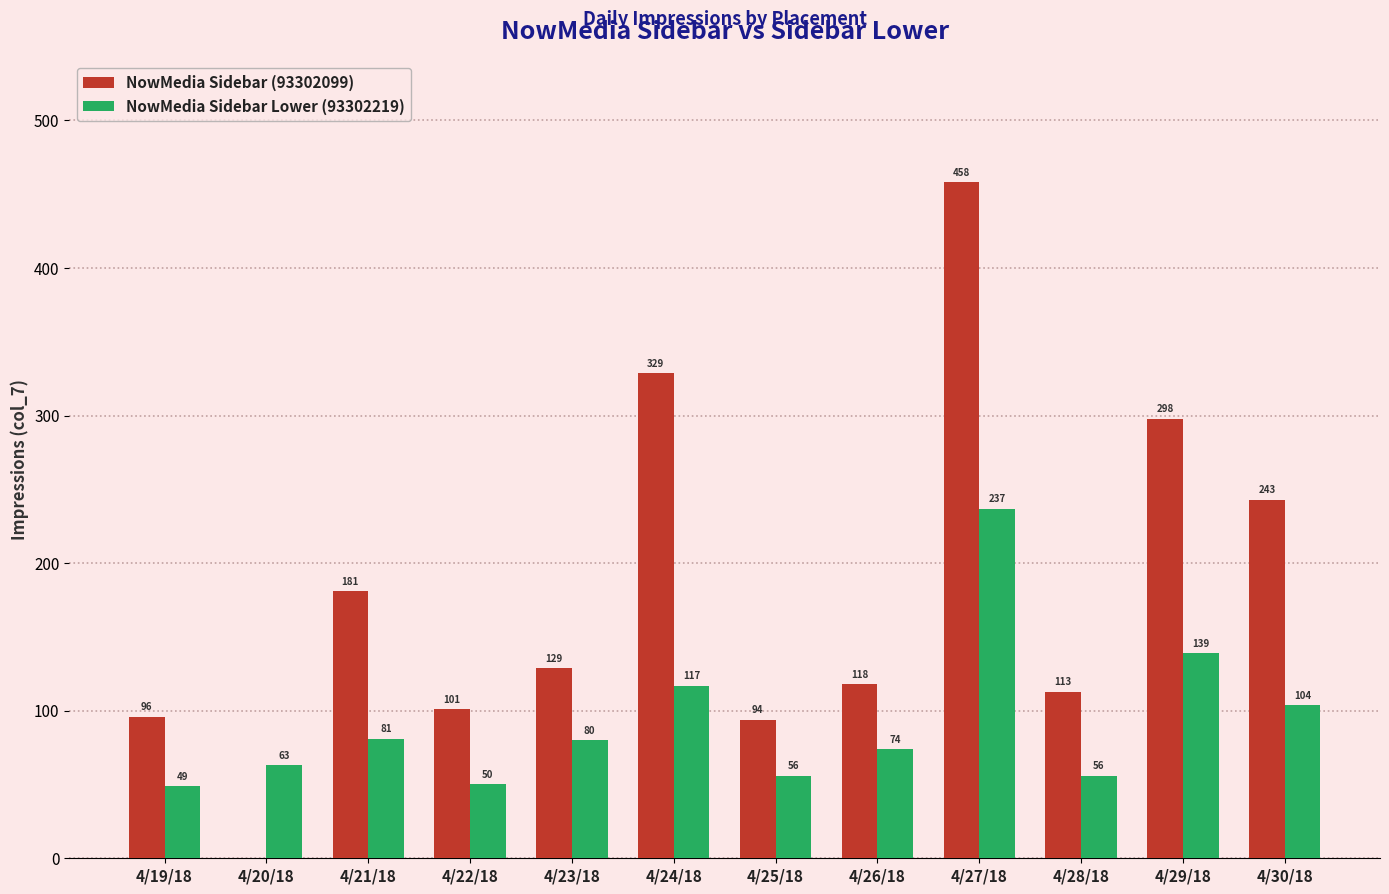

Reading left to right, transcribe all the data shown in this chart.

NowMedia Sidebar (93302099): 96	0	181	101	129	329	94	118	458	113	298	243
NowMedia Sidebar Lower (93302219): 49	63	81	50	80	117	56	74	237	56	139	104